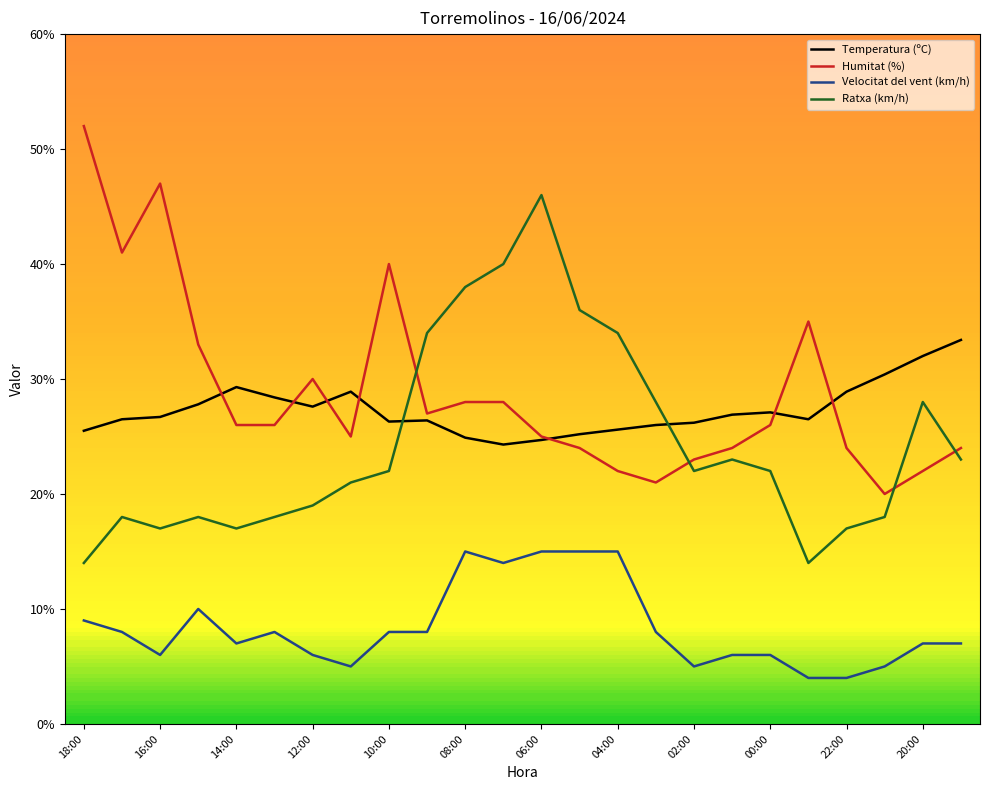

After their last crossing, which series has the higher values: Temperatura (ºC) or Ratxa (km/h)?

Temperatura (ºC)